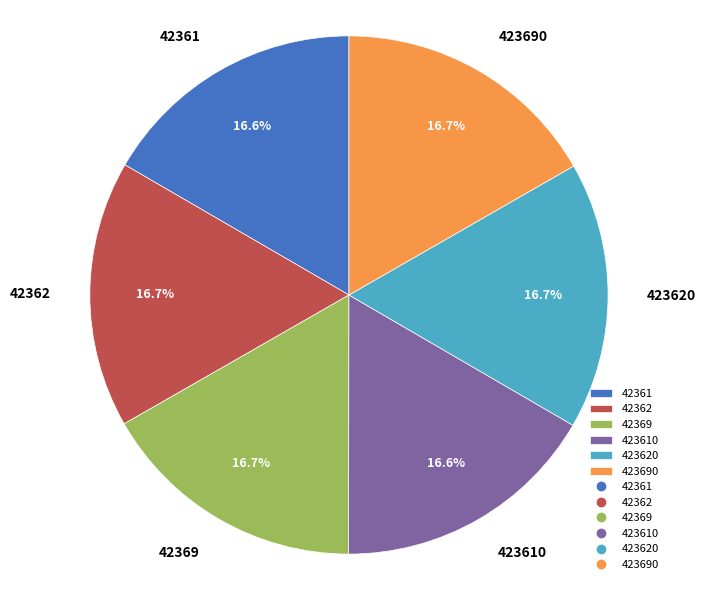

To the nearest percent, what is the combined percentage of 42362 and 423690?

33%